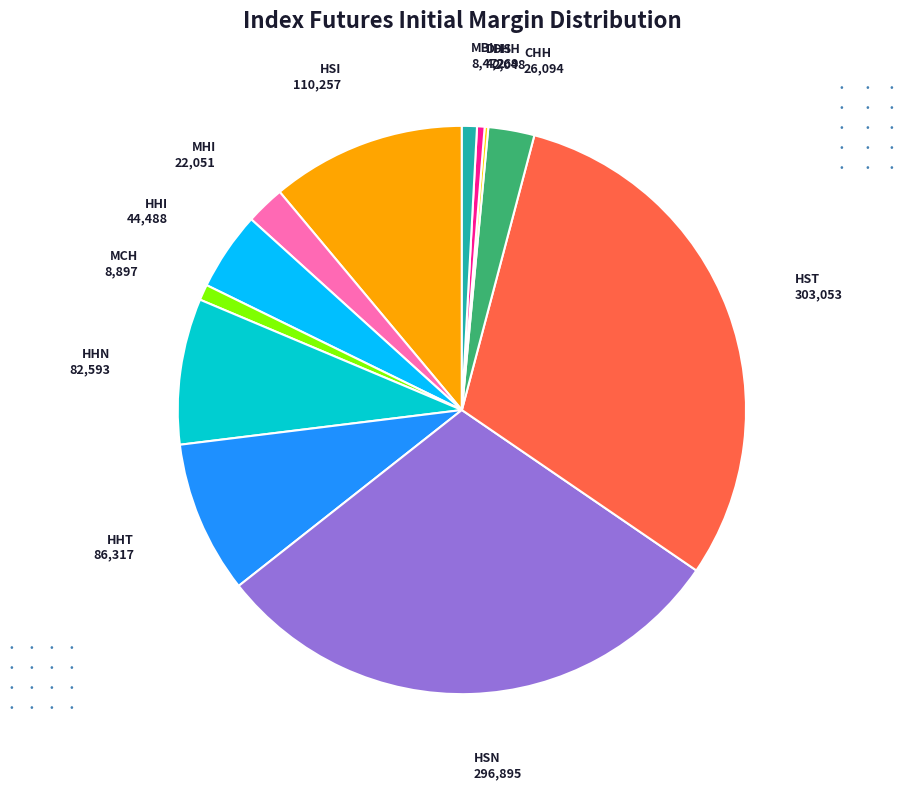

Is there any slice that represents more than half of the pie?

No